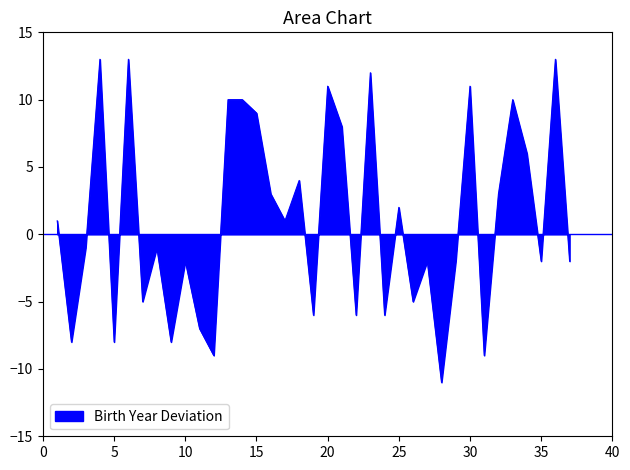

What is the difference between the maximum and minimum values?

24